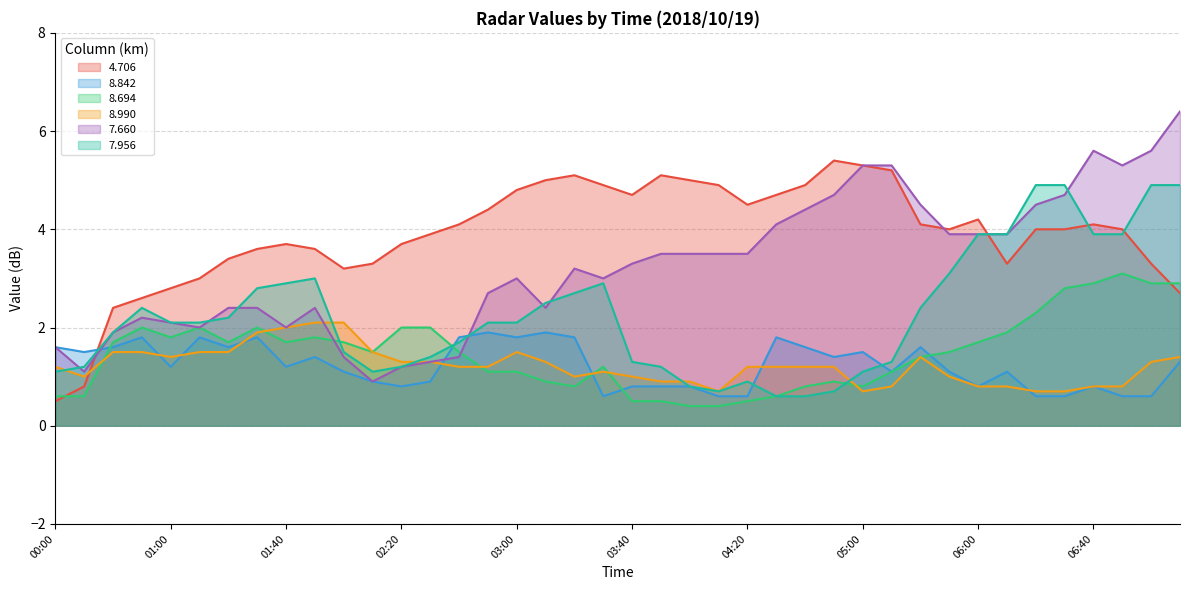

What is the minimum value shown in the chart?

0.4